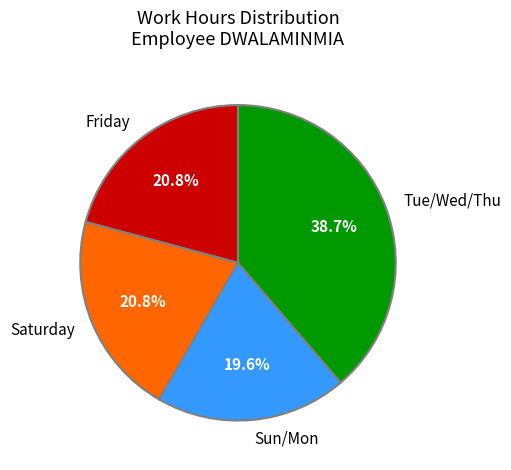

Do Friday and Sun/Mon together represent more than half of the pie?

No